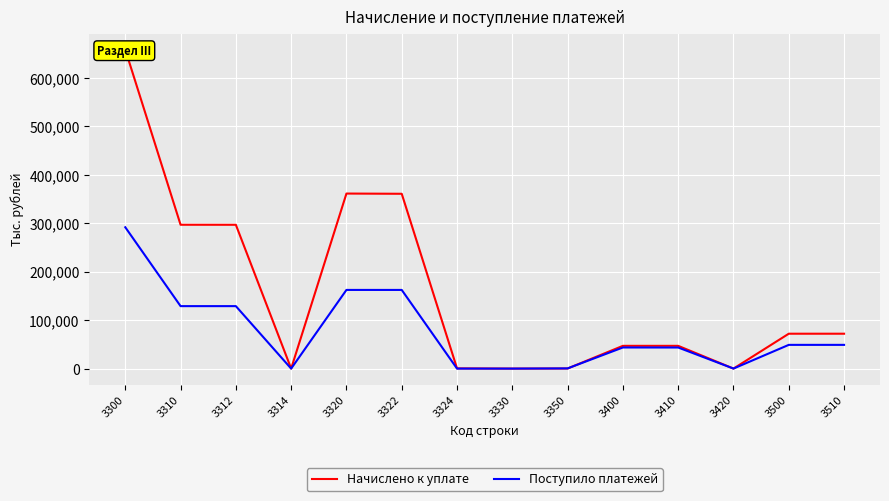

Is it true that Начислено к уплате equals 9 at 3330?

True